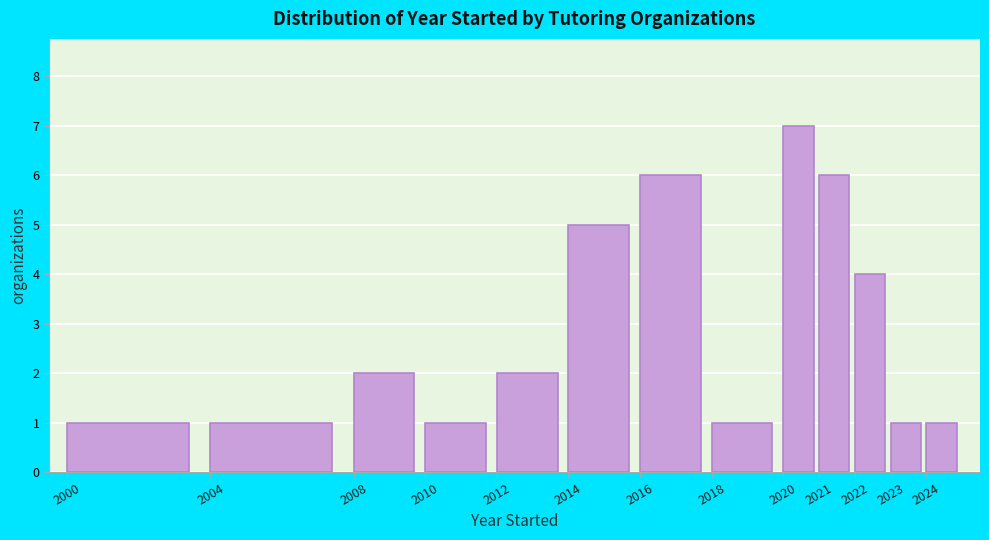

Over which range of the x-axis is the bar tallest?

2020 to 2021